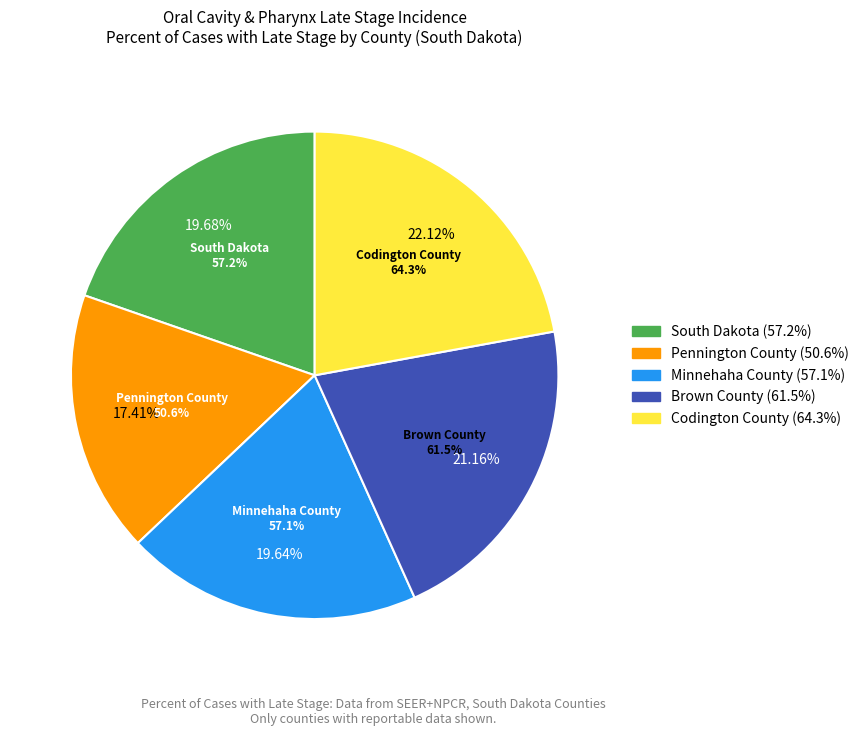

Which category has the smallest portion of the pie?

Pennington County